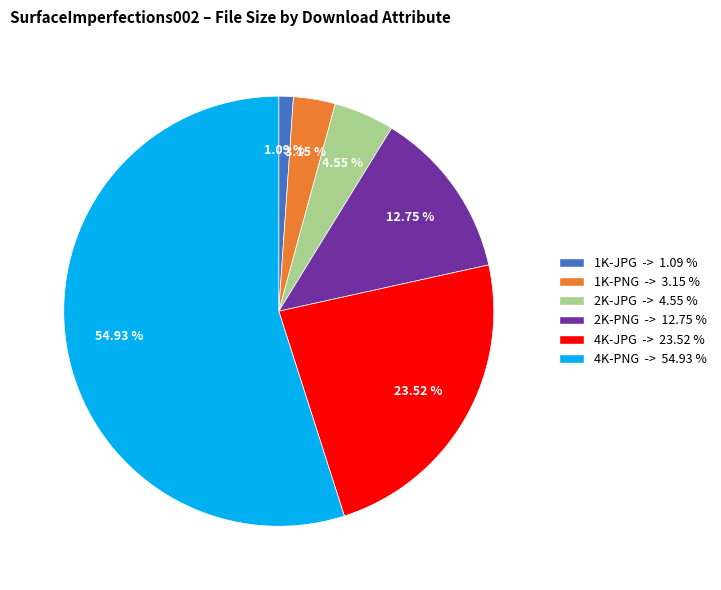

Is there any slice that represents more than half of the pie?

Yes